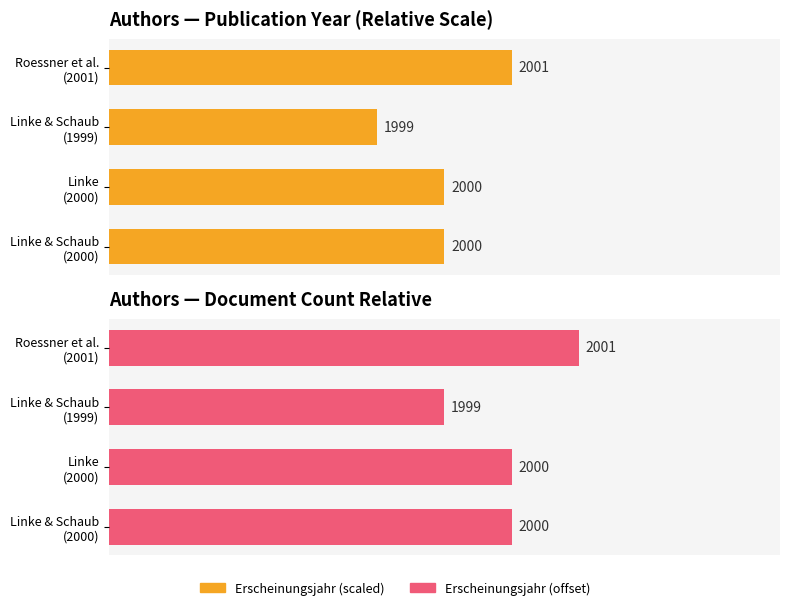

Count the number of categories in the chart.

4